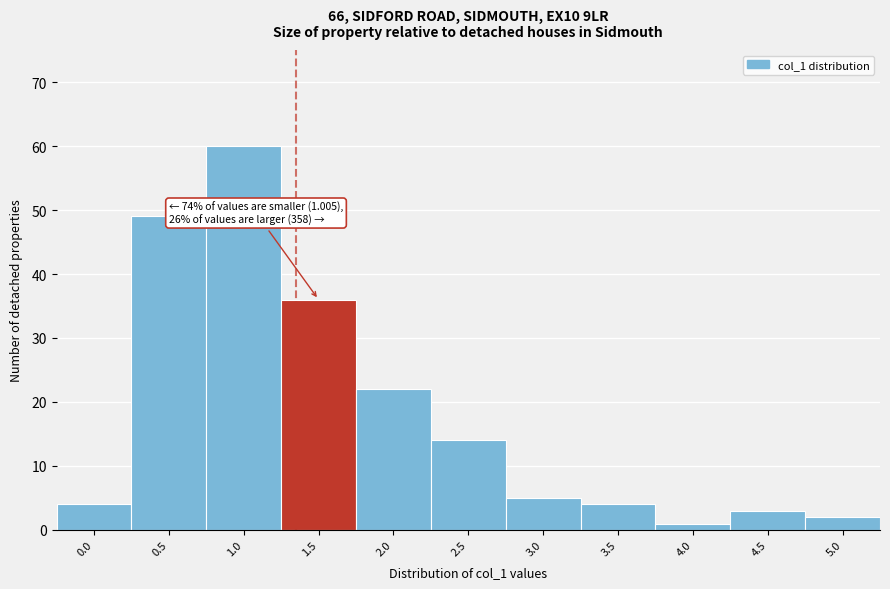

Reading left to right, list all the values displayed in this chart.

4	49	60	36	22	14	5	4	1	3	2